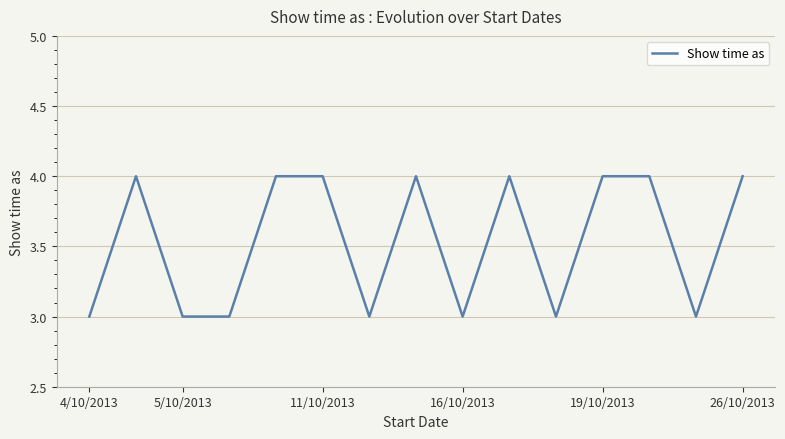

What is the smallest value displayed?

3